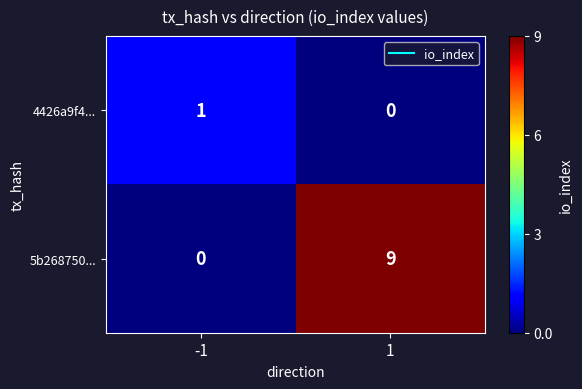

What is the total value across all series at 1?

9